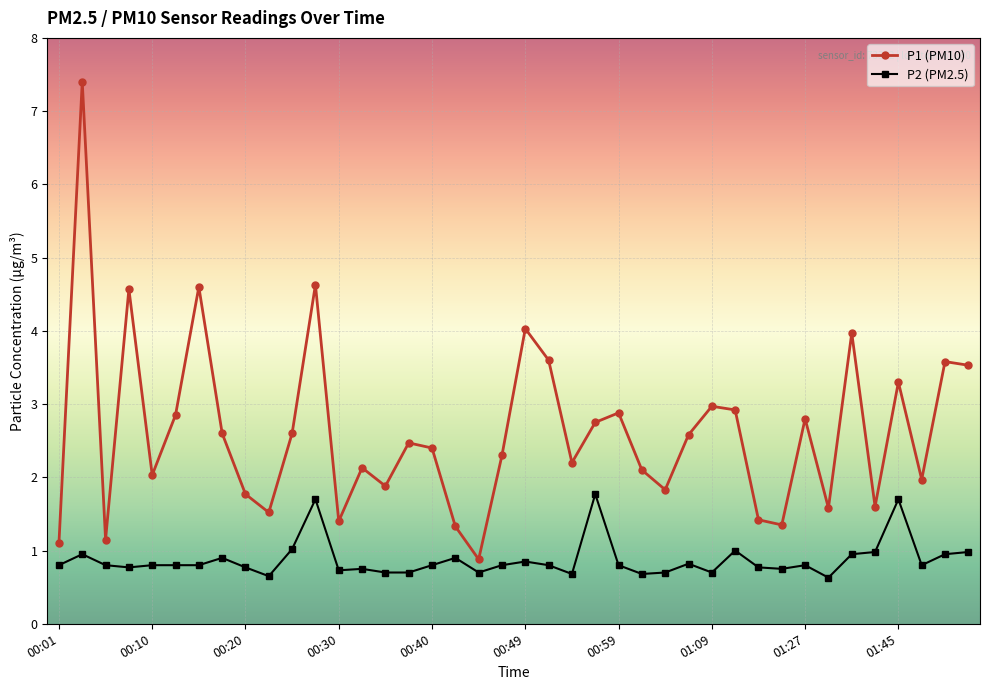

True or false: P1 (PM10) and P2 (PM2.5) cross at least once.

False